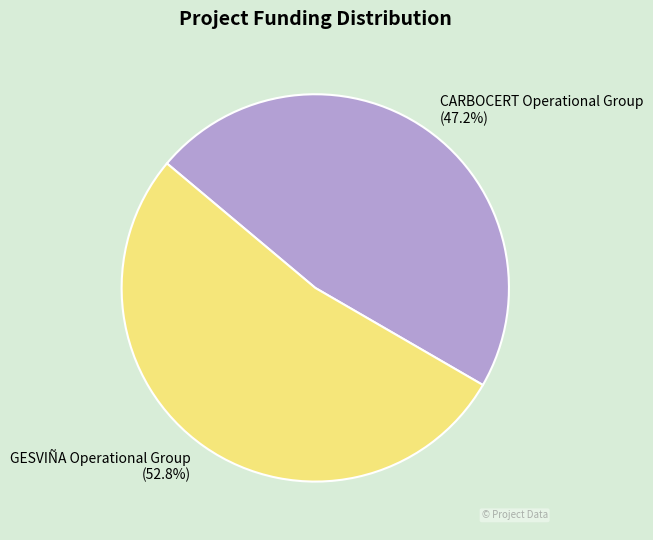

Approximately how many times larger is the value at CARBOCERT Operational Group compared to GESVIÑA Operational Group?

0.9